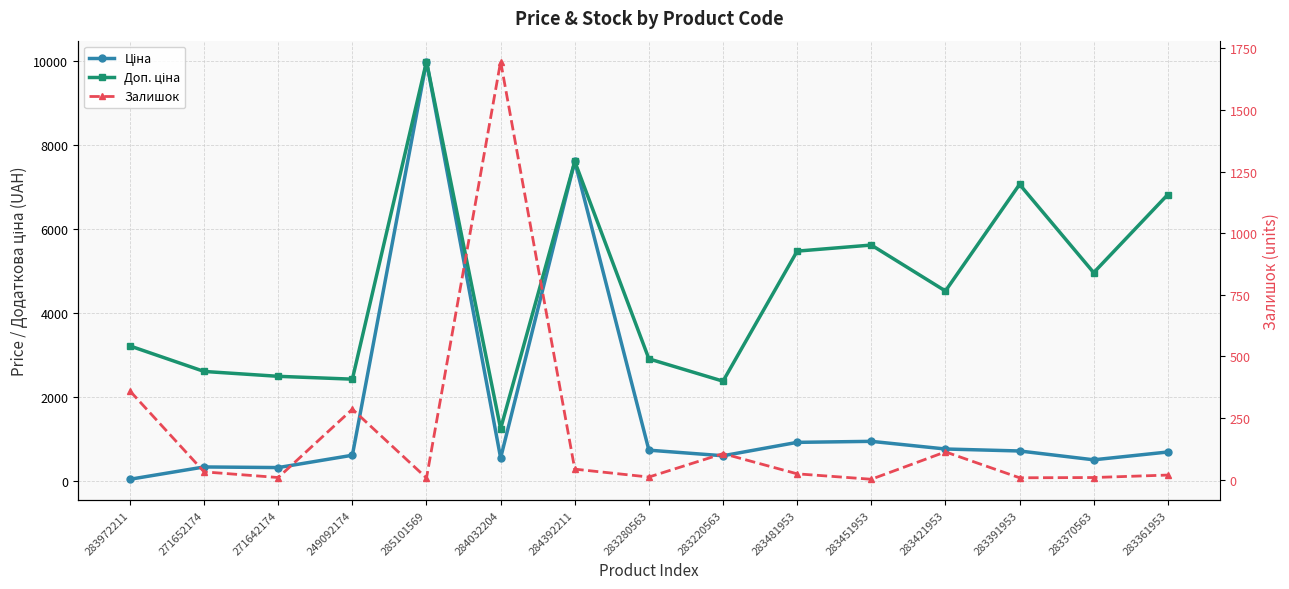

True or false: Ціна has more than 2 points higher than both neighbors.

True